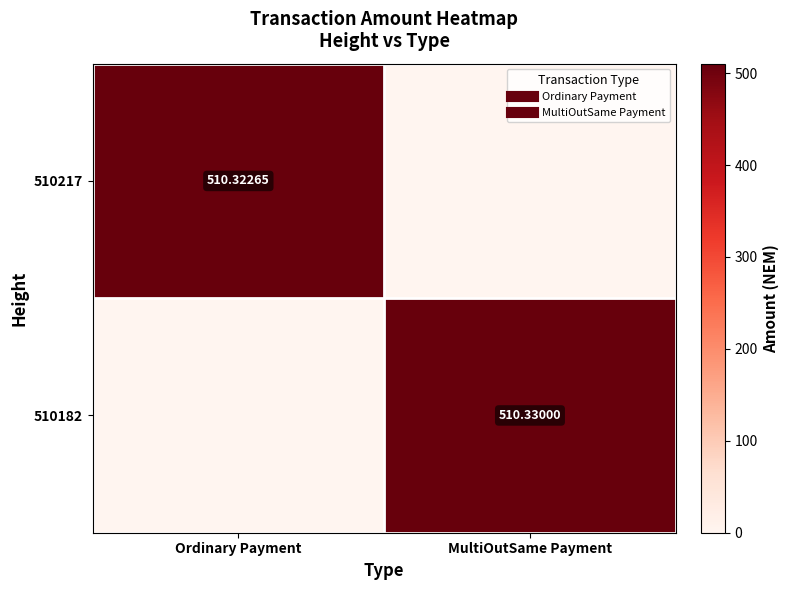

Which label corresponds to the largest value in the chart?

MultiOutSame Payment